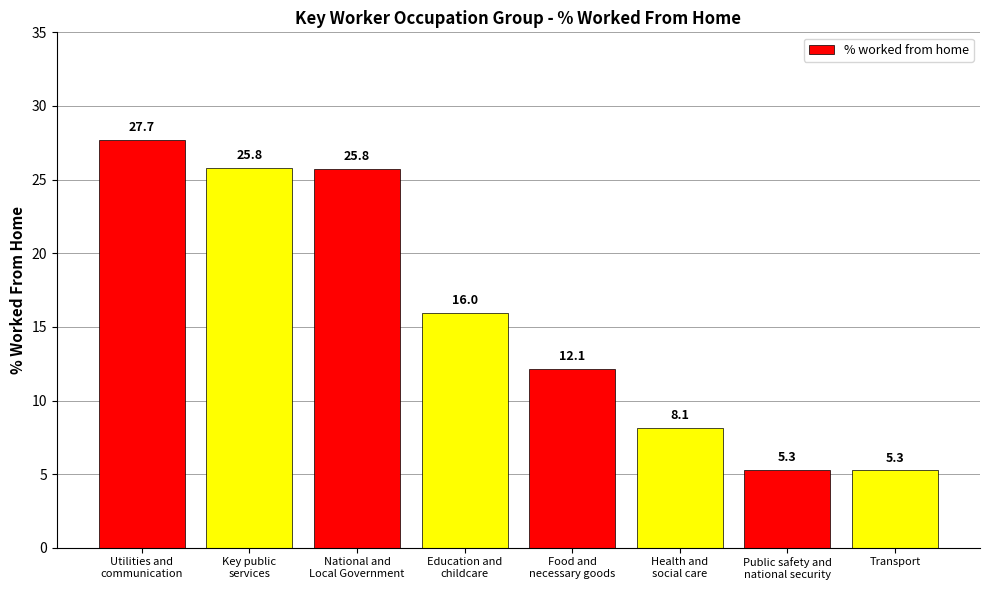

How many series are shown in this chart?

1